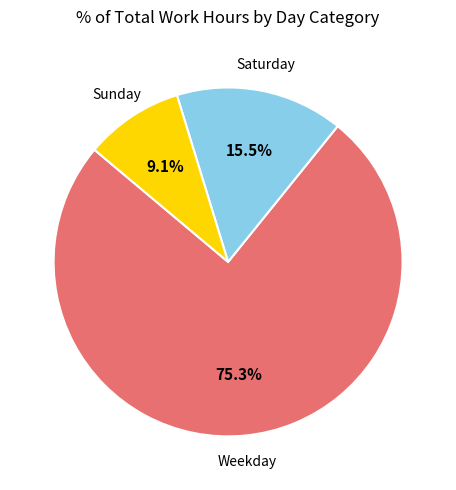

What is the total percentage of Saturday and Weekday?

90.9%